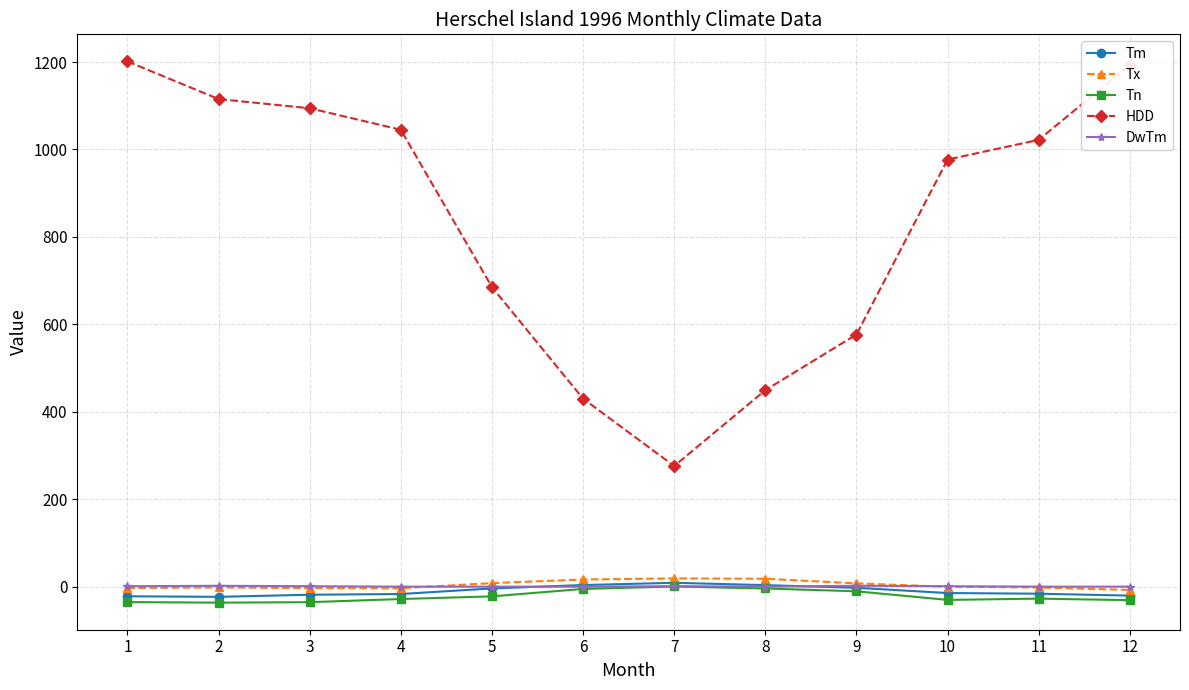

What are all the series names shown in the legend?

Tm, Tx, Tn, HDD, DwTm